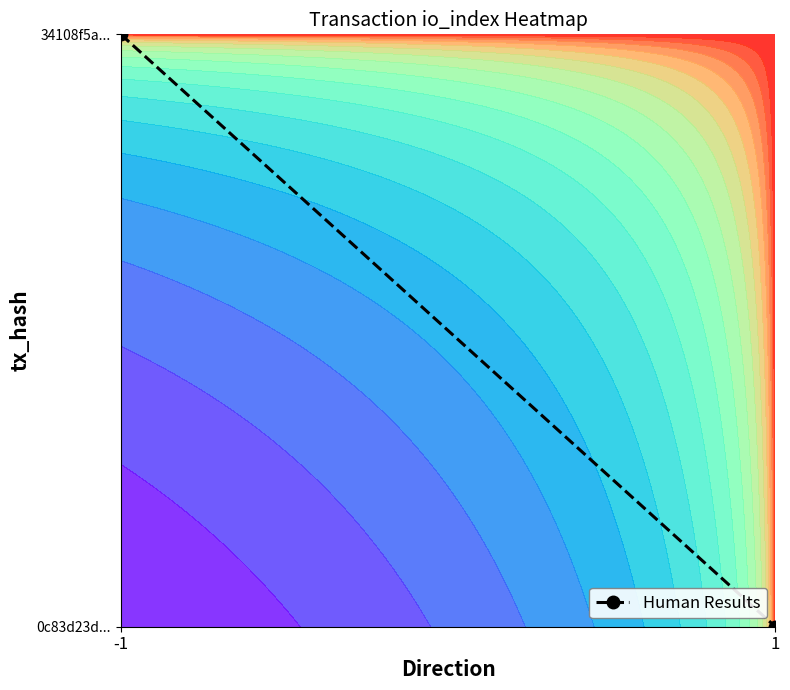

Between 1 and -1, which is larger?

-1